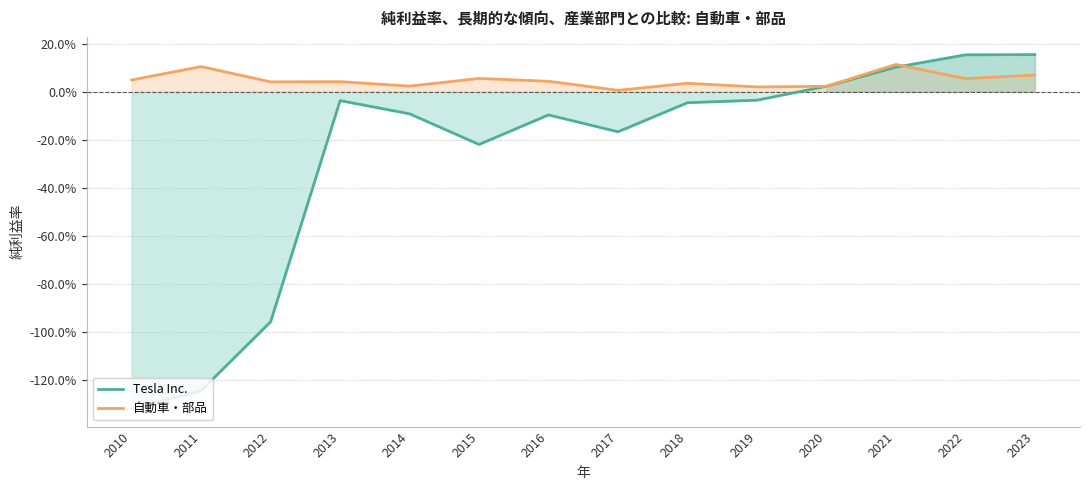

The value of 自動車・部品 at 2011 is 0.1. True or false?

True